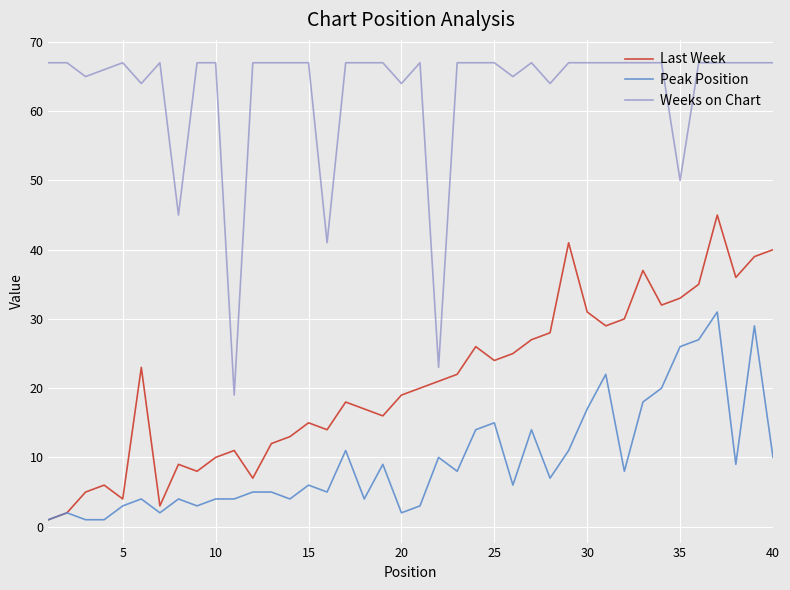

True or false: Peak Position and Weeks on Chart intersect in this chart.

False